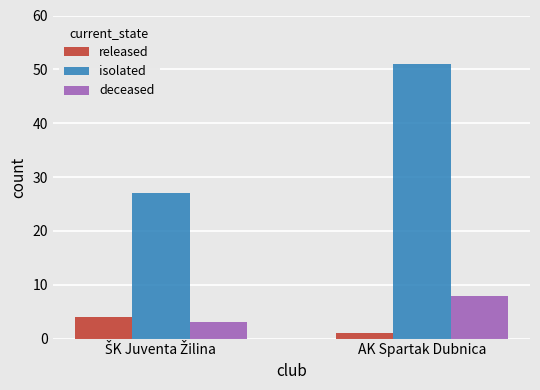

At which category is the sum across all series the highest?

AK Spartak Dubnica